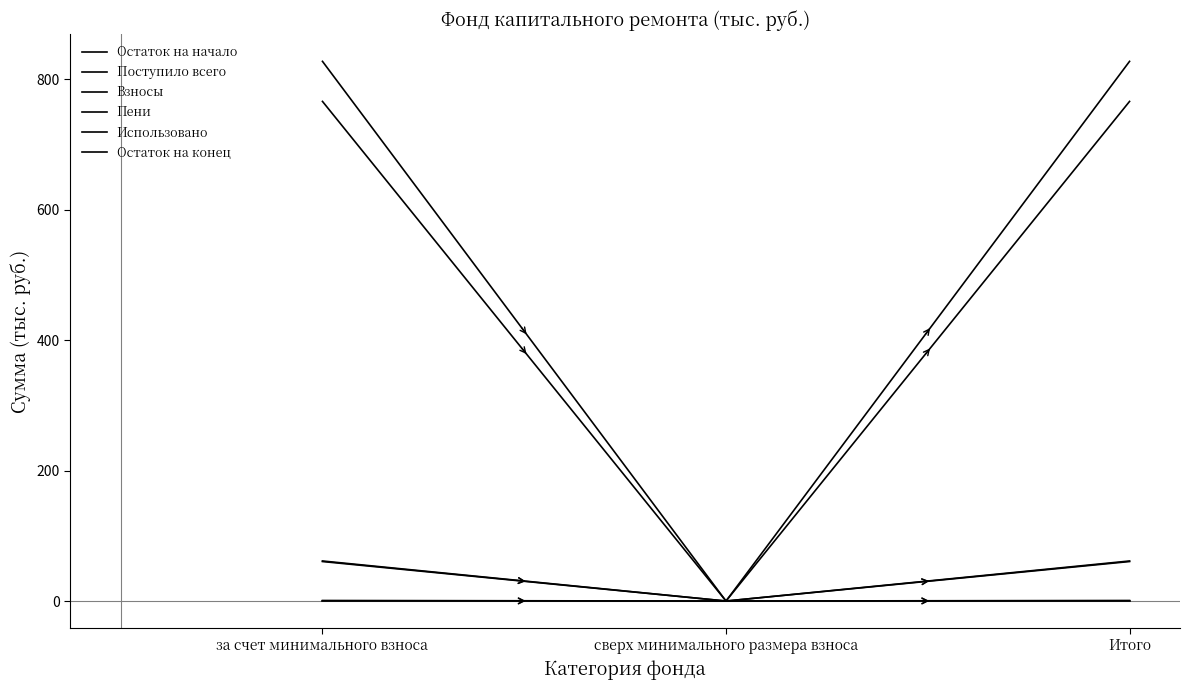

Is it true that Поступило всего equals 96.2 at Итого?

False